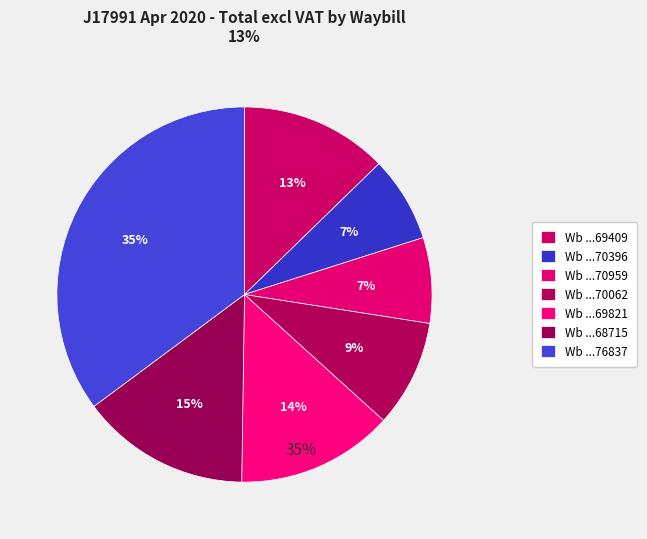

To the nearest percent, what is the difference between the largest and smallest slice percentages?

28%